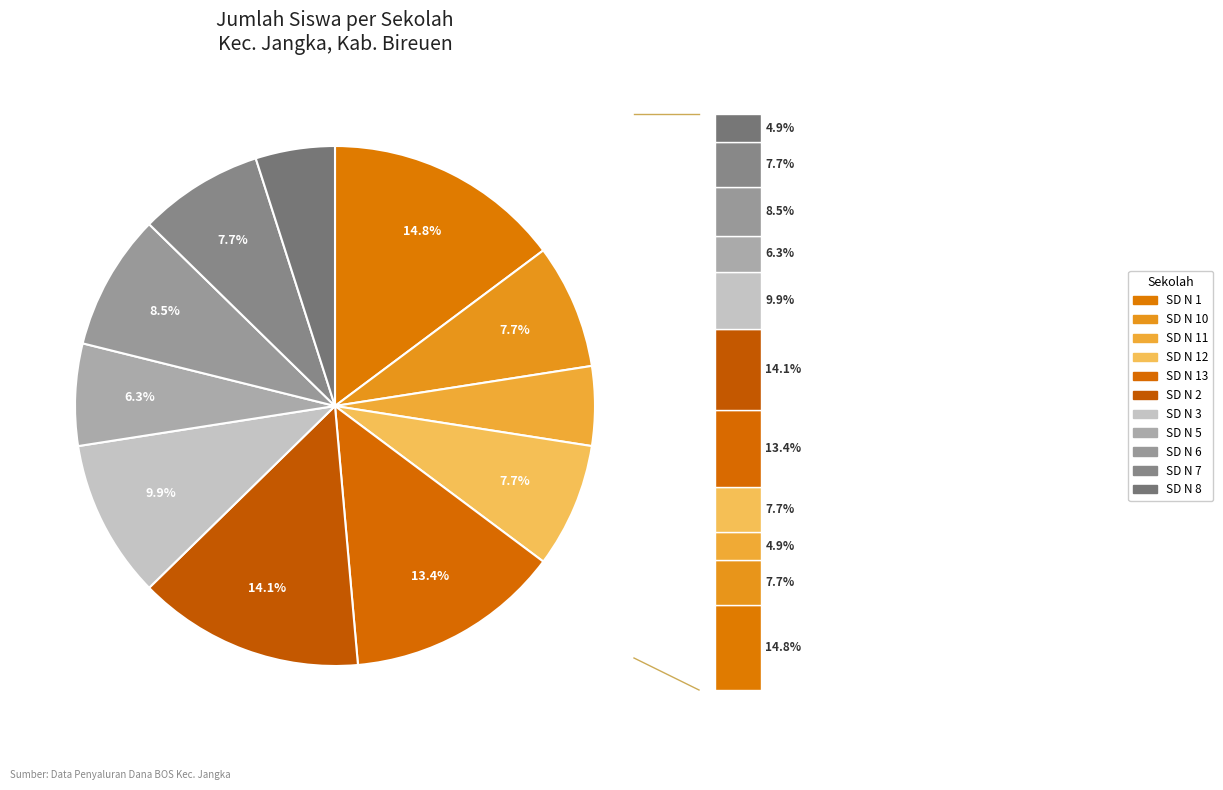

To the nearest percent, what is the average slice percentage?

9%